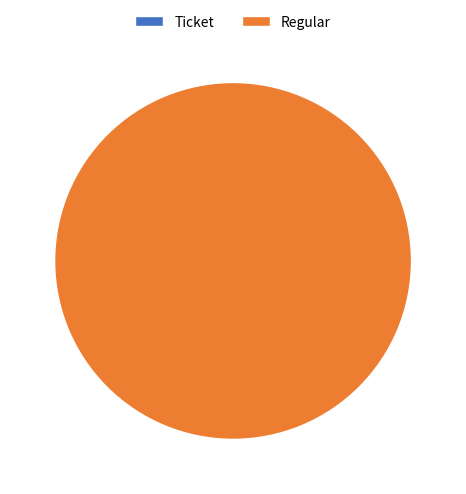

Is it true that Ticket is 10% of the pie?

False